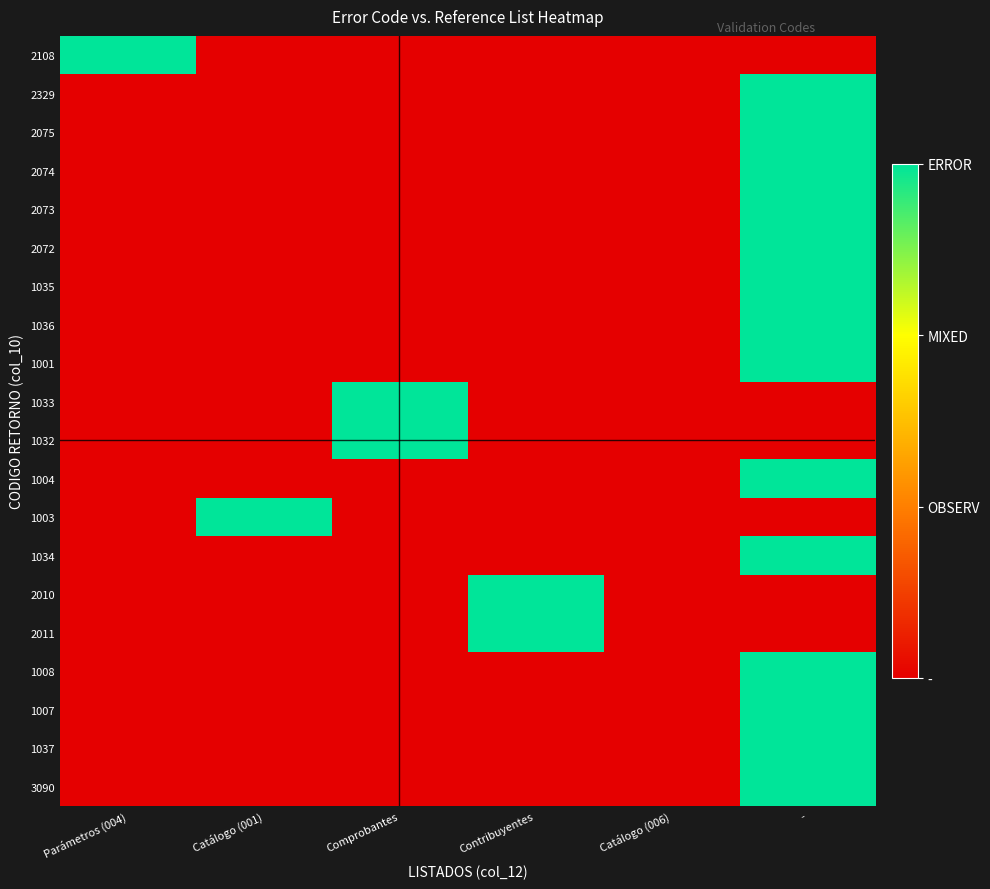

Rank the series at Catálogo (006) from highest to lowest value.

2108, 2329, 2075, 2074, 2073, 2072, 1035, 1036, 1001, 1033, 1032, 1004, 1003, 1034, 2010, 2011, 1008, 1007, 1037, 3090